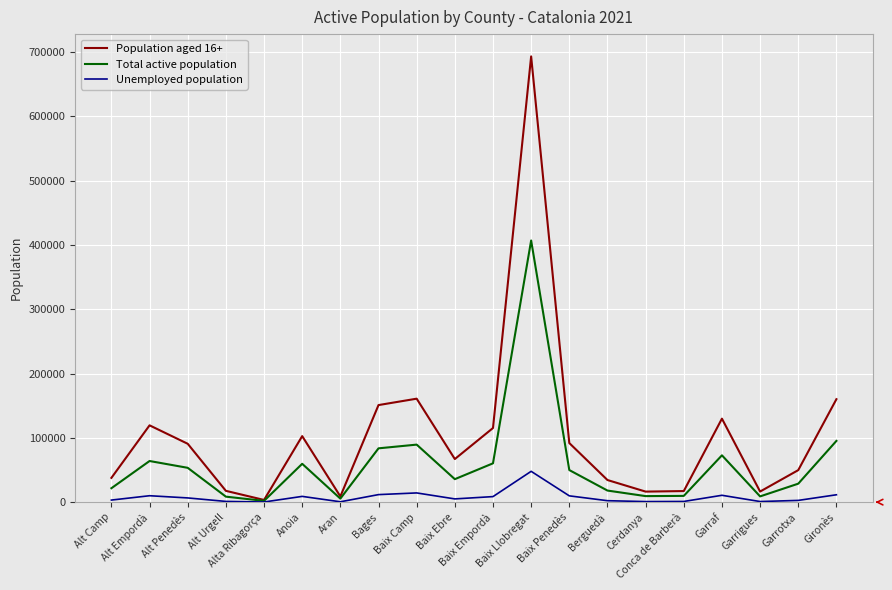

How many values in the Unemployed population series are below 6540?

10